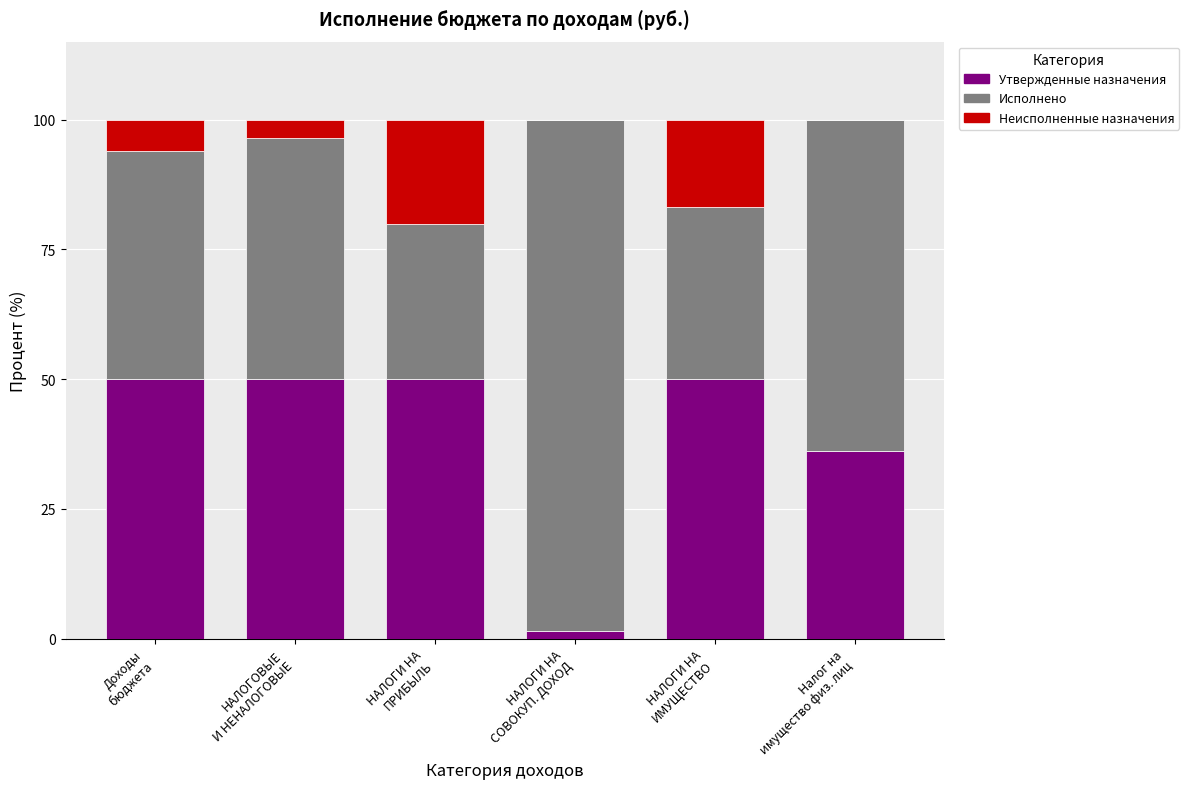

What is the total value across all series at Налог на
имущество физ. лиц?

100.0